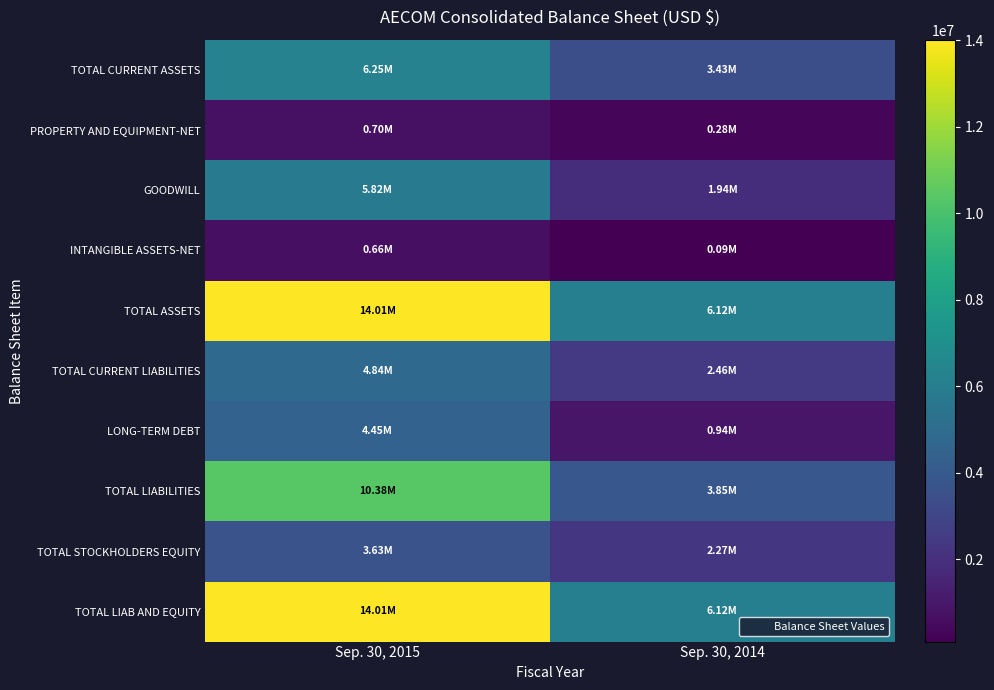

Reading left to right, list all the values displayed in this chart.

TOTAL CURRENT ASSETS: Sep. 30, 2015=6246085	Sep. 30, 2014=3434113
PROPERTY AND EQUIPMENT-NET: Sep. 30, 2015=699322	Sep. 30, 2014=281979
GOODWILL: Sep. 30, 2015=5820692	Sep. 30, 2014=1937338
INTANGIBLE ASSETS-NET: Sep. 30, 2015=659438	Sep. 30, 2014=90238
TOTAL ASSETS: Sep. 30, 2015=14014298	Sep. 30, 2014=6123377
TOTAL CURRENT LIABILITIES: Sep. 30, 2015=4836052	Sep. 30, 2014=2455769
LONG-TERM DEBT: Sep. 30, 2015=4446527	Sep. 30, 2014=939565
TOTAL LIABILITIES: Sep. 30, 2015=10383355	Sep. 30, 2014=3850897
TOTAL STOCKHOLDERS EQUITY: Sep. 30, 2015=3630943	Sep. 30, 2014=2272480
TOTAL LIAB AND EQUITY: Sep. 30, 2015=14014298	Sep. 30, 2014=6123377